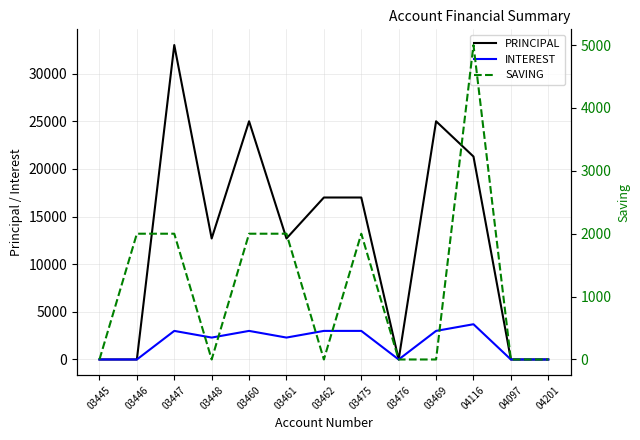

What is the average value of the PRINCIPAL series?

12592